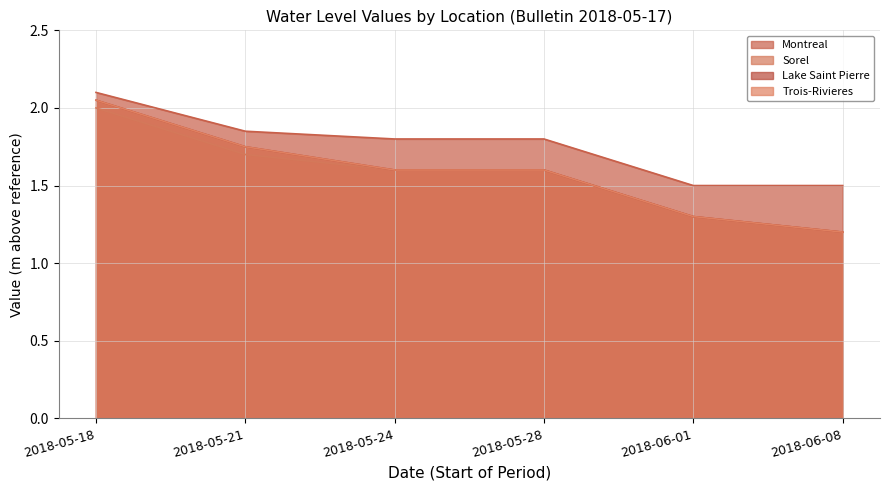

What is the label of the 2nd point from the right?

2018-06-01